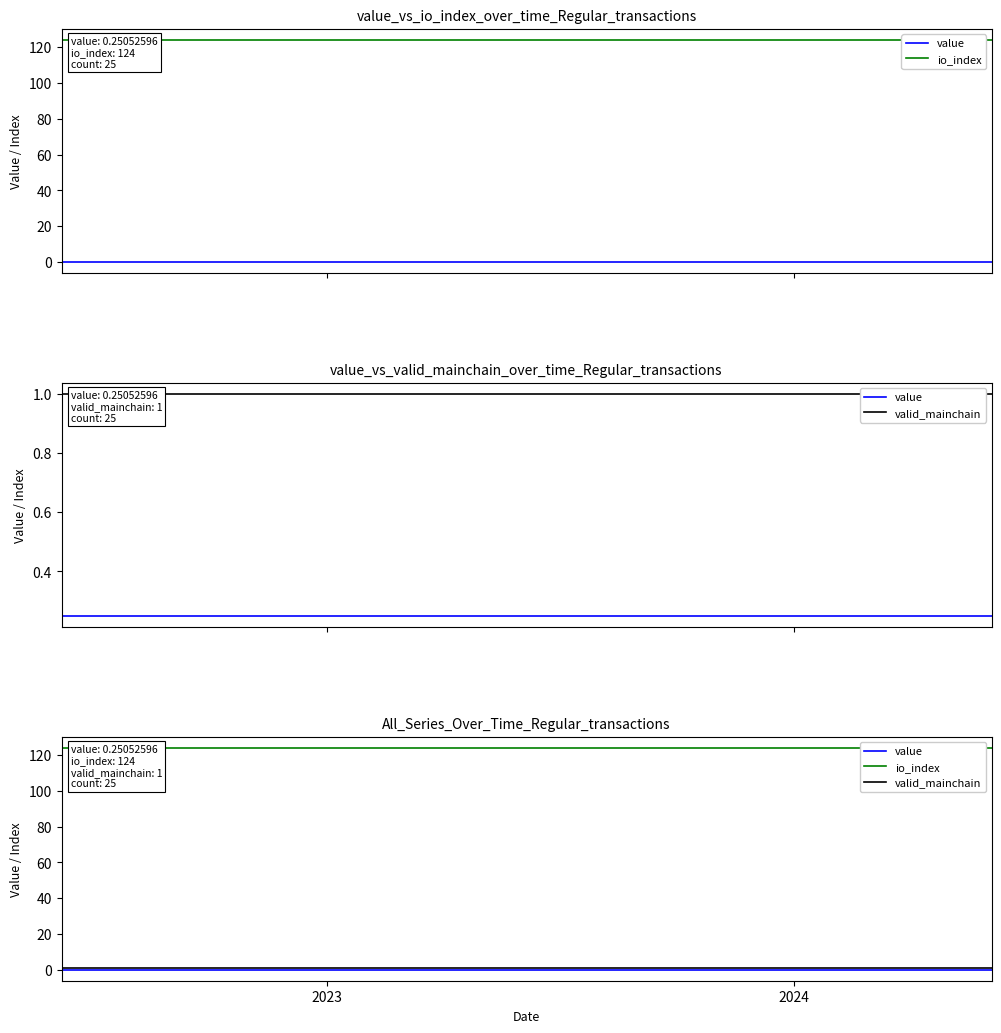

What is the smallest value displayed?

0.3